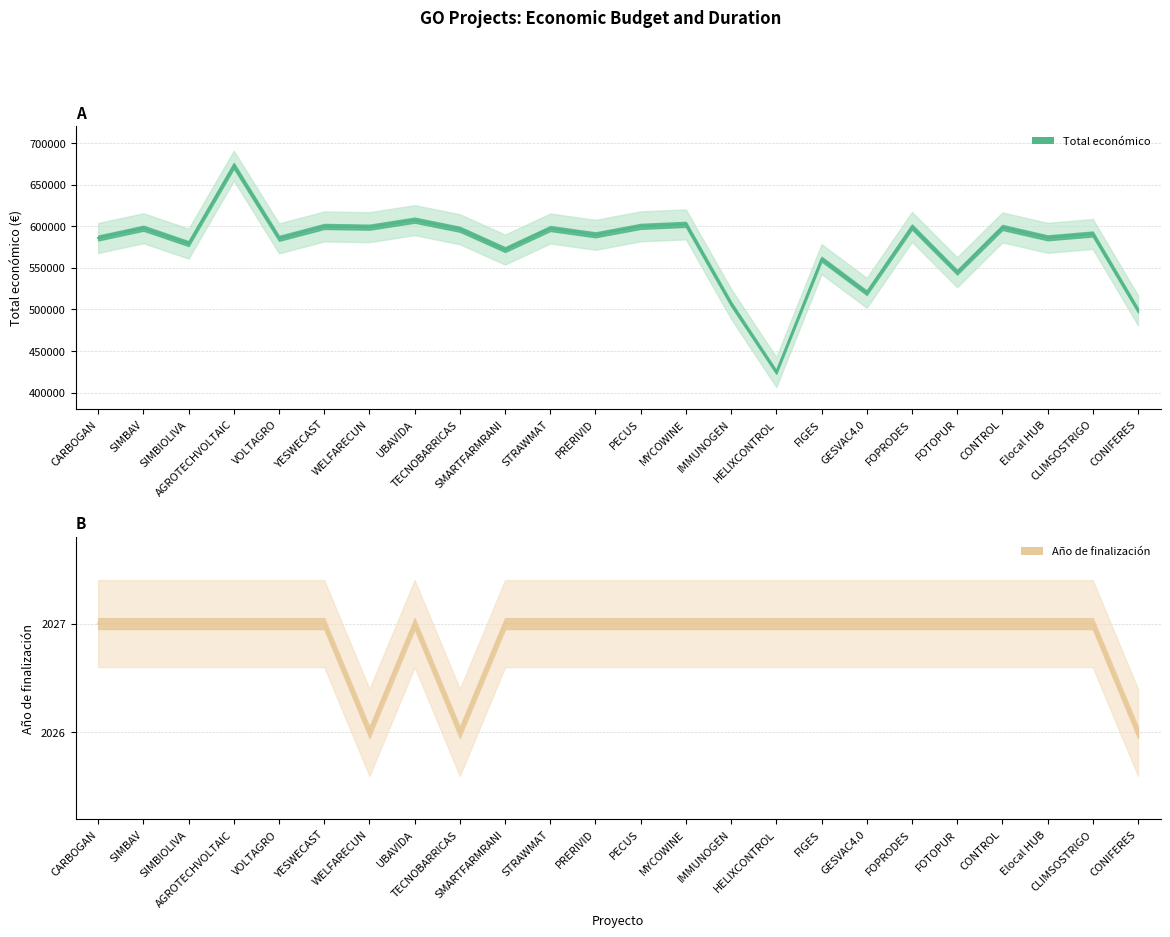

At how many categories does at least one series exceed 166813?

24